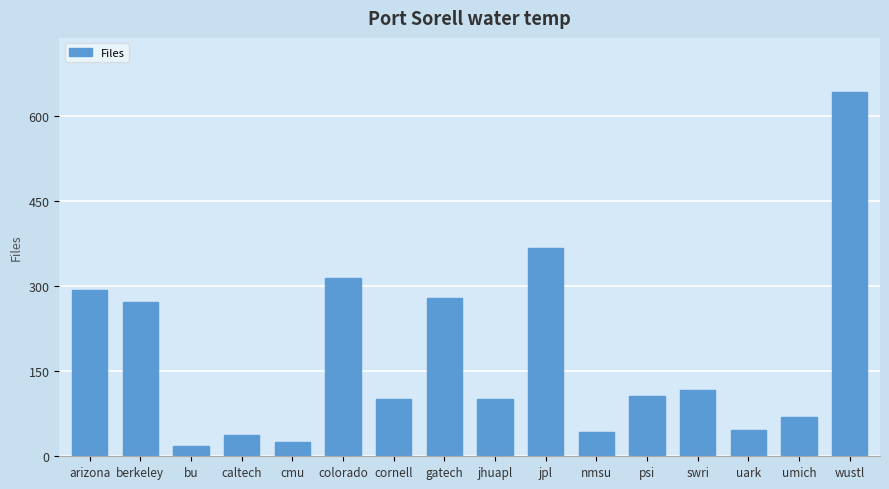

At which label does the data first exceed 107?

arizona